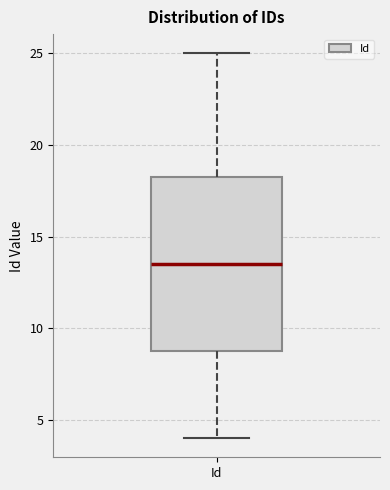

Transcribe this box plot: give where the median line is, the range the box spans, and where the two whiskers end, as read against the y-axis. The values are not printed on the chart, so give them approximately, as read against the axis.

median 13.5, box 9.0 to 18.5, whiskers 4.0 to 25.0